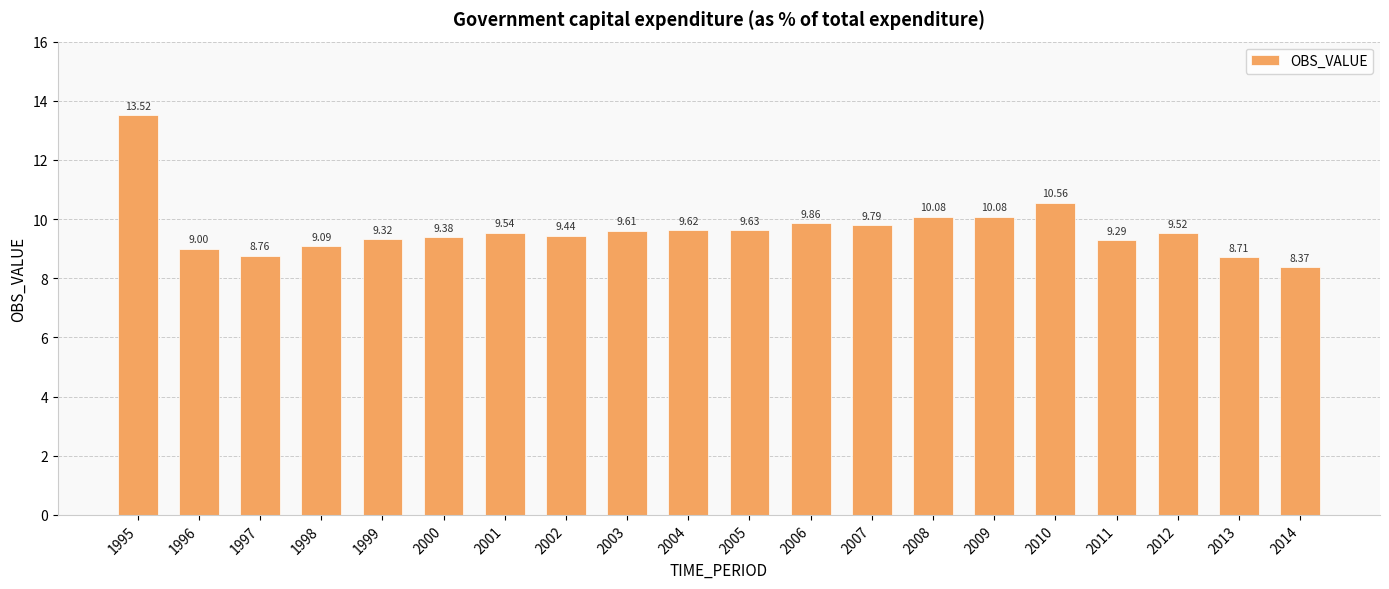

What is the average value?

9.7